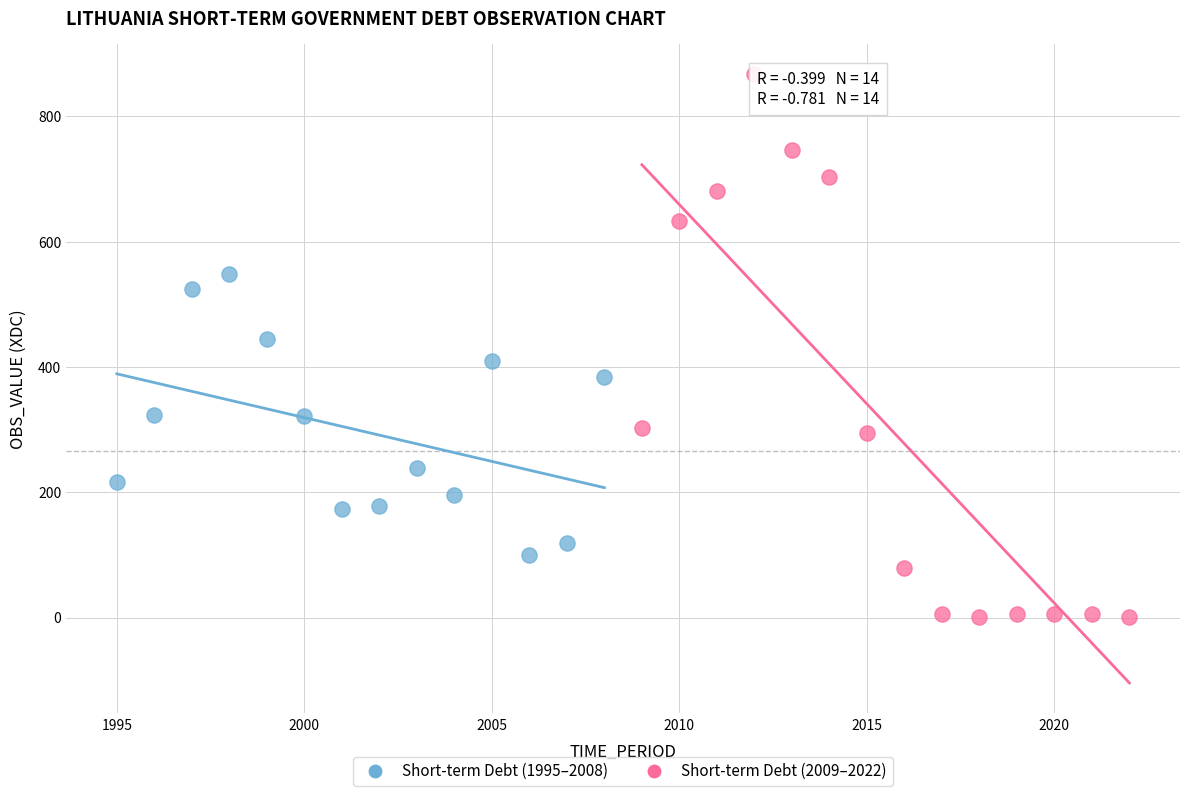

Which series contains the highest Y value?

Short-term Debt (2009–2022)